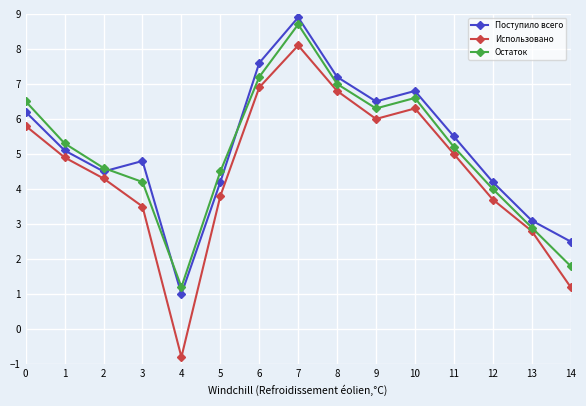

Which series changed the most between 5 and 13?

Остаток